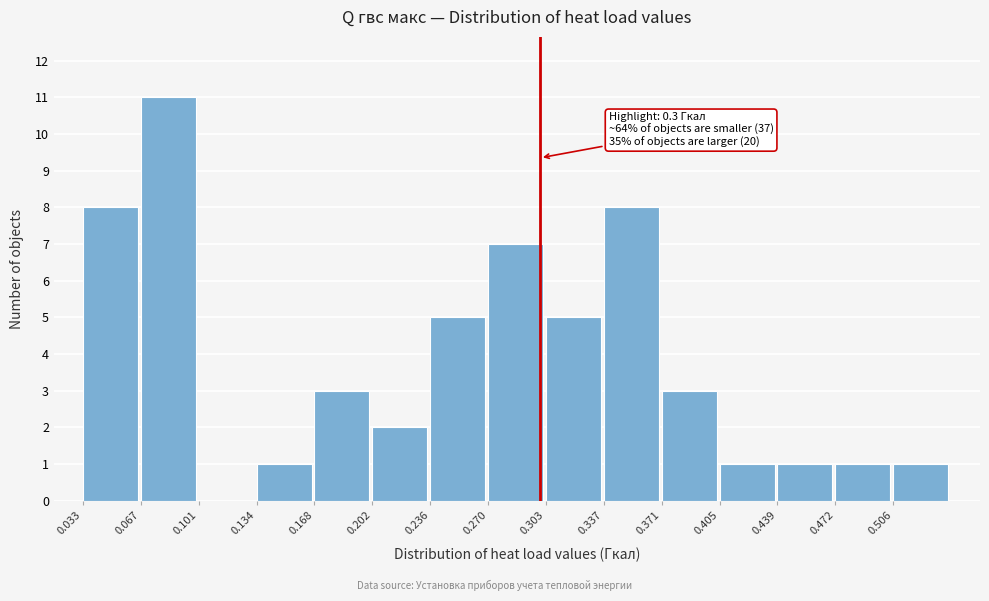

Which range on the x-axis has the tallest bar?

0.065 to 0.100